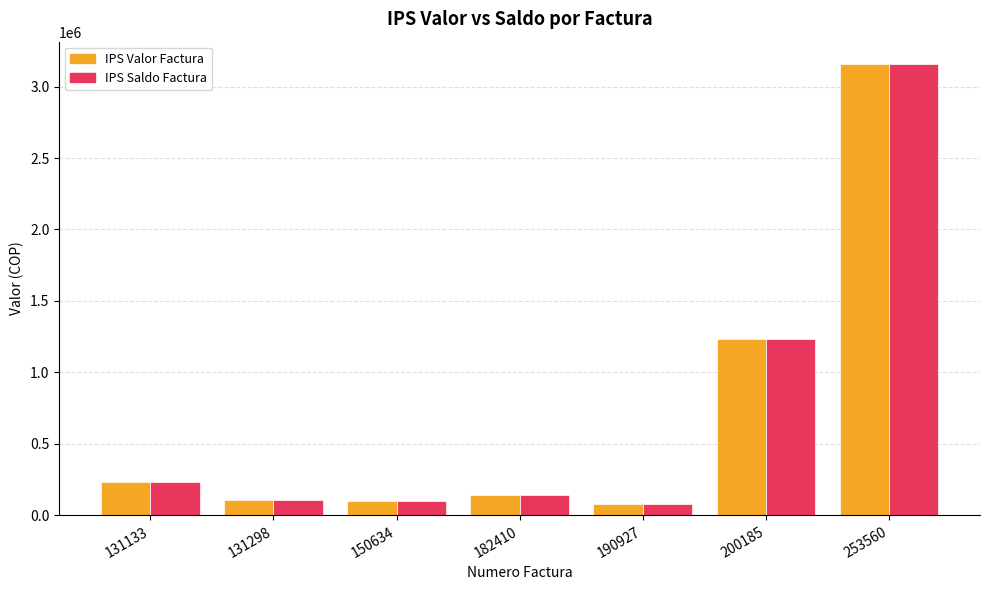

True or false: IPS Valor Factura has a value of 231800 at 131133.

True